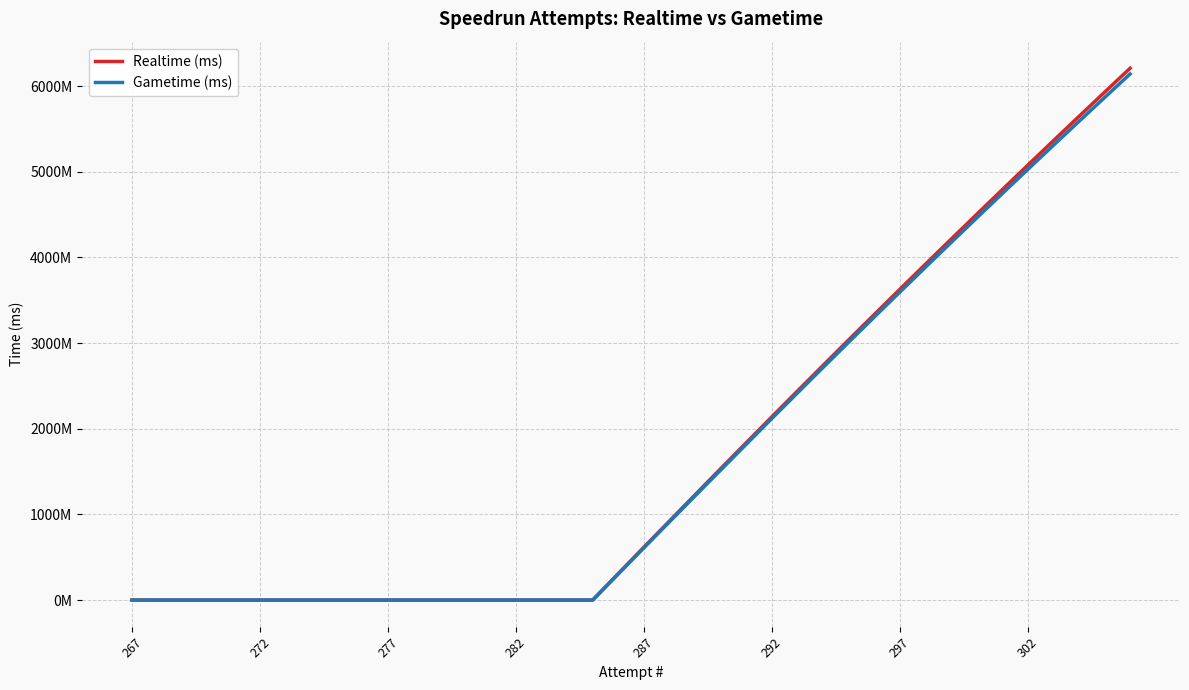

What are all the series names shown in the legend?

Realtime (ms), Gametime (ms)